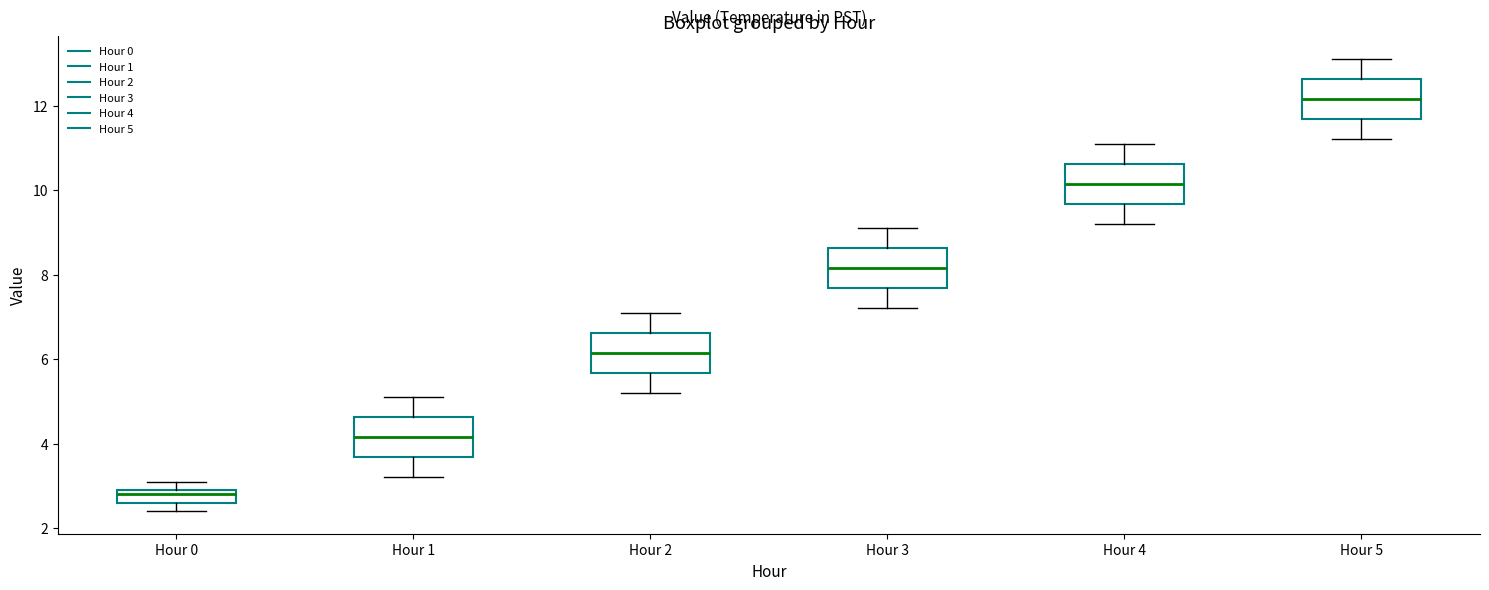

Which box has the highest median line?

Hour 5